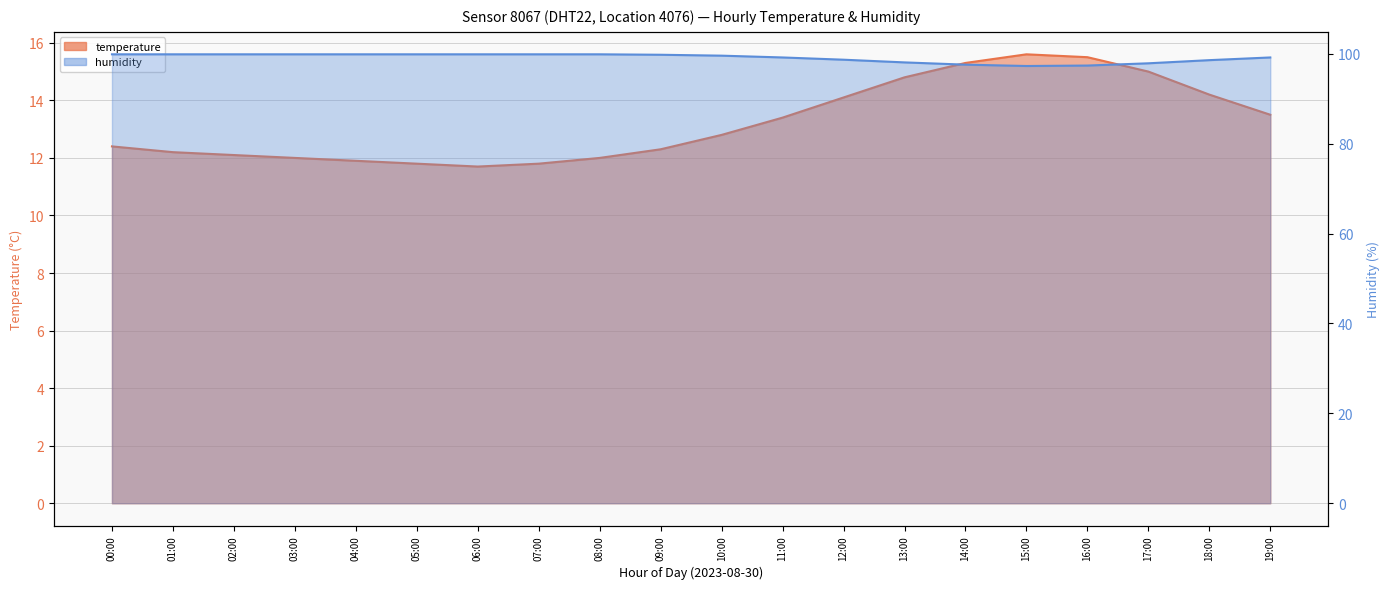

Reading left to right, list all the values displayed in this chart.

temperature: 00:00=12.4	01:00=12.2	02:00=12.1	03:00=12.0	04:00=11.9	05:00=11.8	06:00=11.7	07:00=11.8	08:00=12.0	09:00=12.3	10:00=12.8	11:00=13.4	12:00=14.1	13:00=14.8	14:00=15.3	15:00=15.6	16:00=15.5	17:00=15.0	18:00=14.2	19:00=13.5
humidity: 00:00=99.9	01:00=99.9	02:00=99.9	03:00=99.9	04:00=99.9	05:00=99.9	06:00=99.9	07:00=99.9	08:00=99.9	09:00=99.8	10:00=99.6	11:00=99.2	12:00=98.7	13:00=98.1	14:00=97.6	15:00=97.3	16:00=97.4	17:00=97.9	18:00=98.6	19:00=99.2